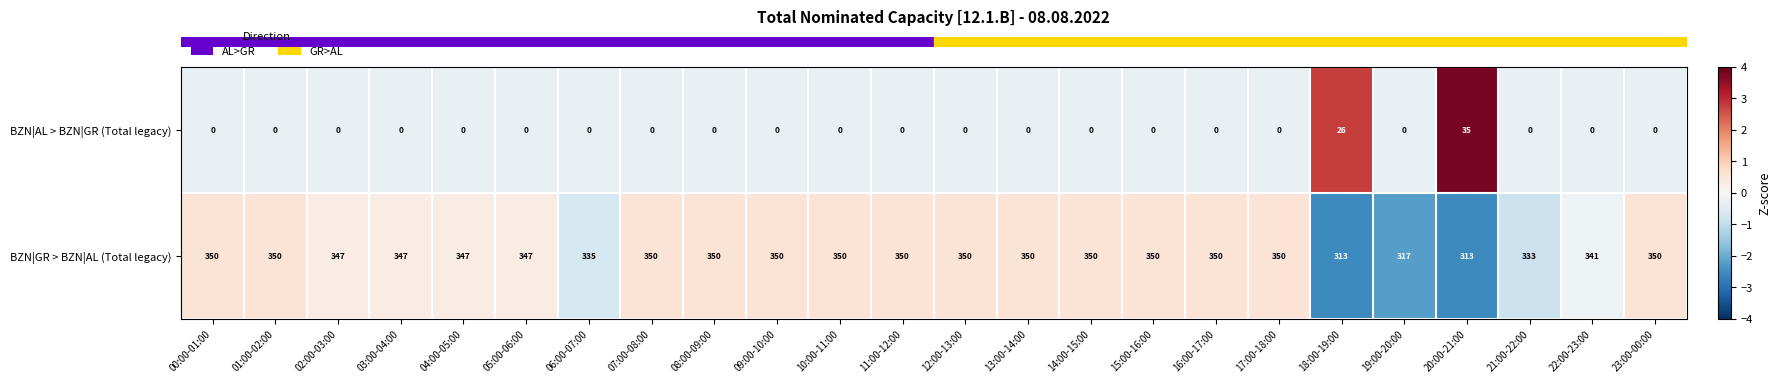

At which label is BZN|AL > BZN|GR (Total legacy) closest to 17?

18:00-19:00